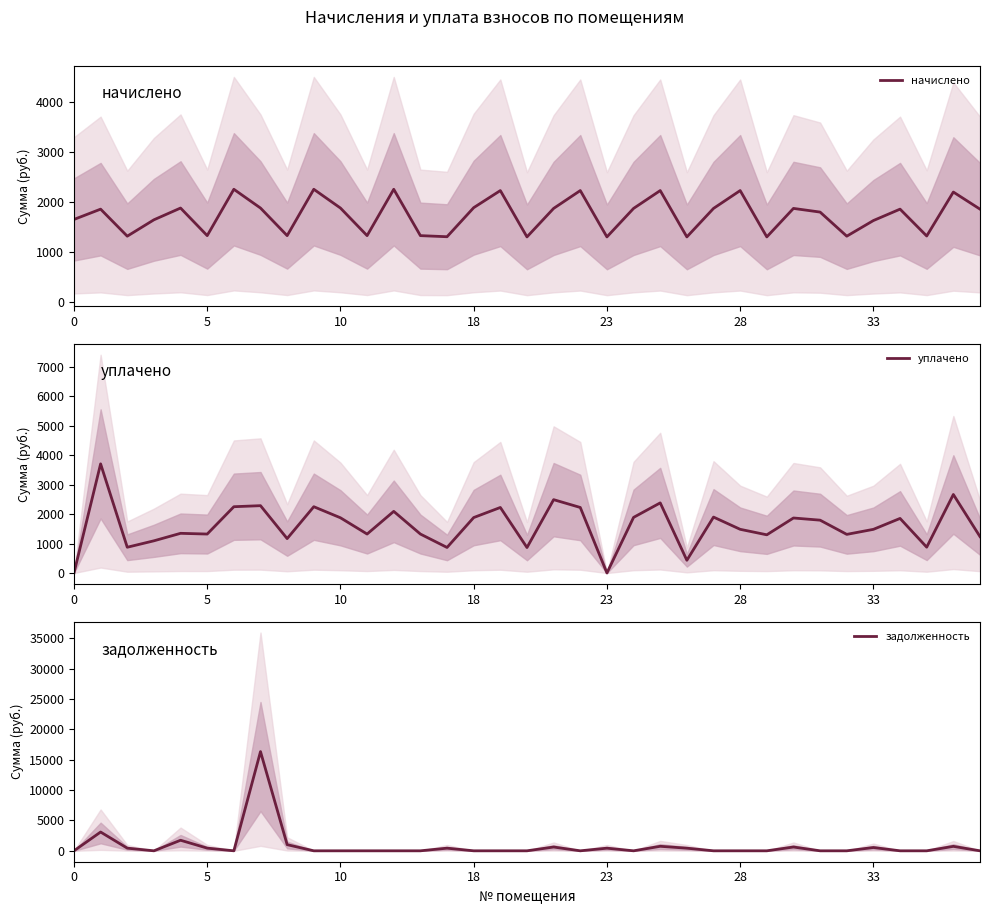

Which series has the widest spread of values?

задолженность